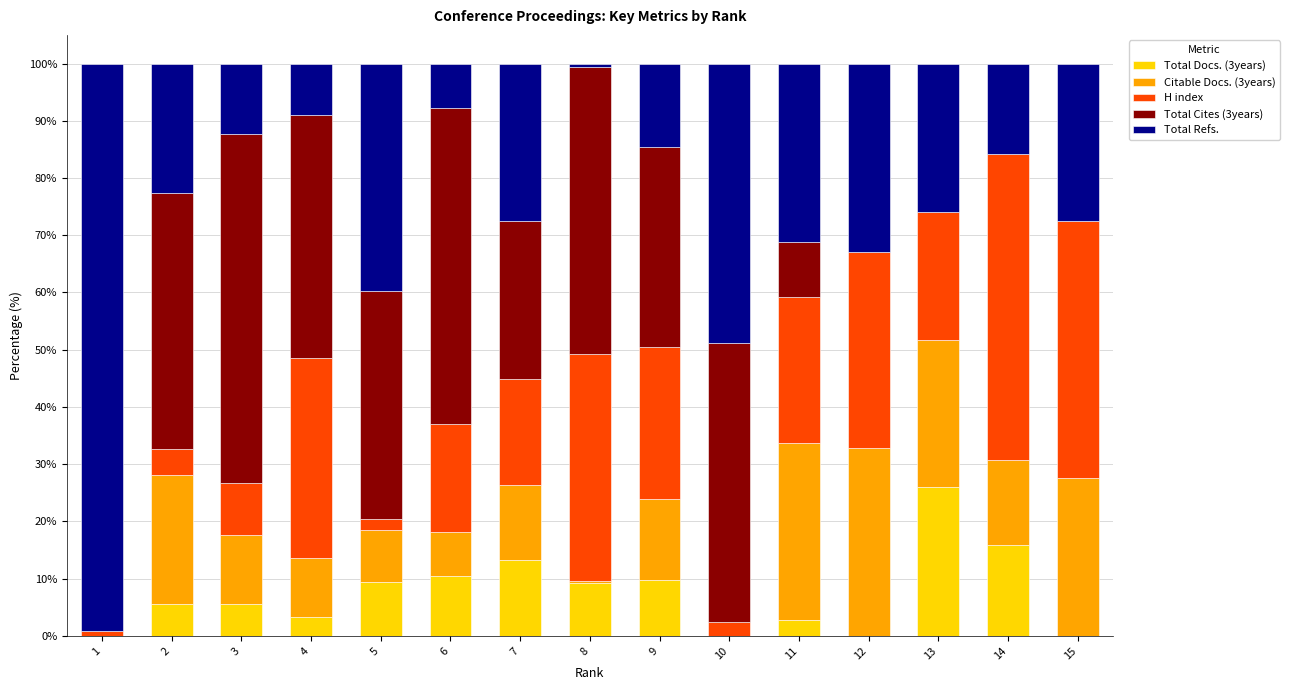

What is the maximum value for Total Docs. (3years)?

26.0